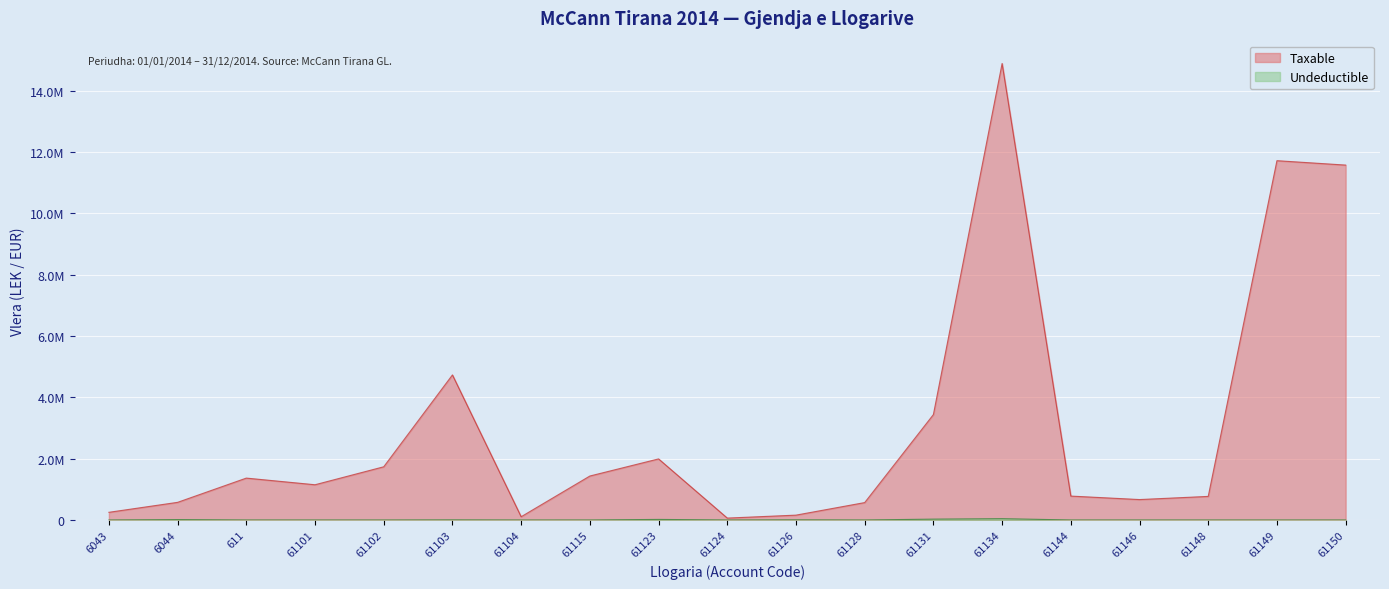

What is the maximum value shown in the chart?

14887859.8